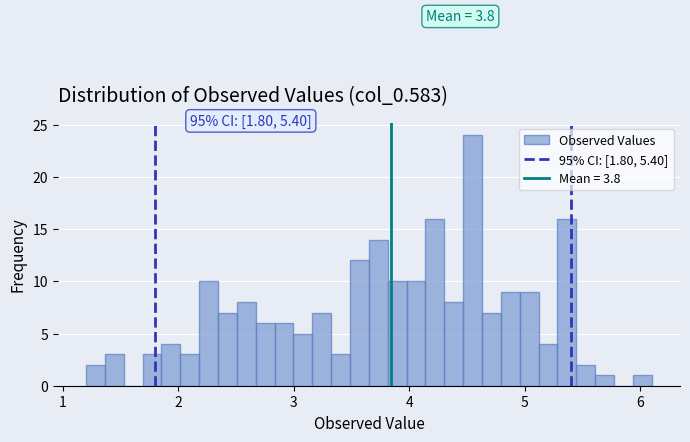

Around what value on the x-axis is the tallest bar? Give the approximate position of its centre, as read against the axis.

4.5